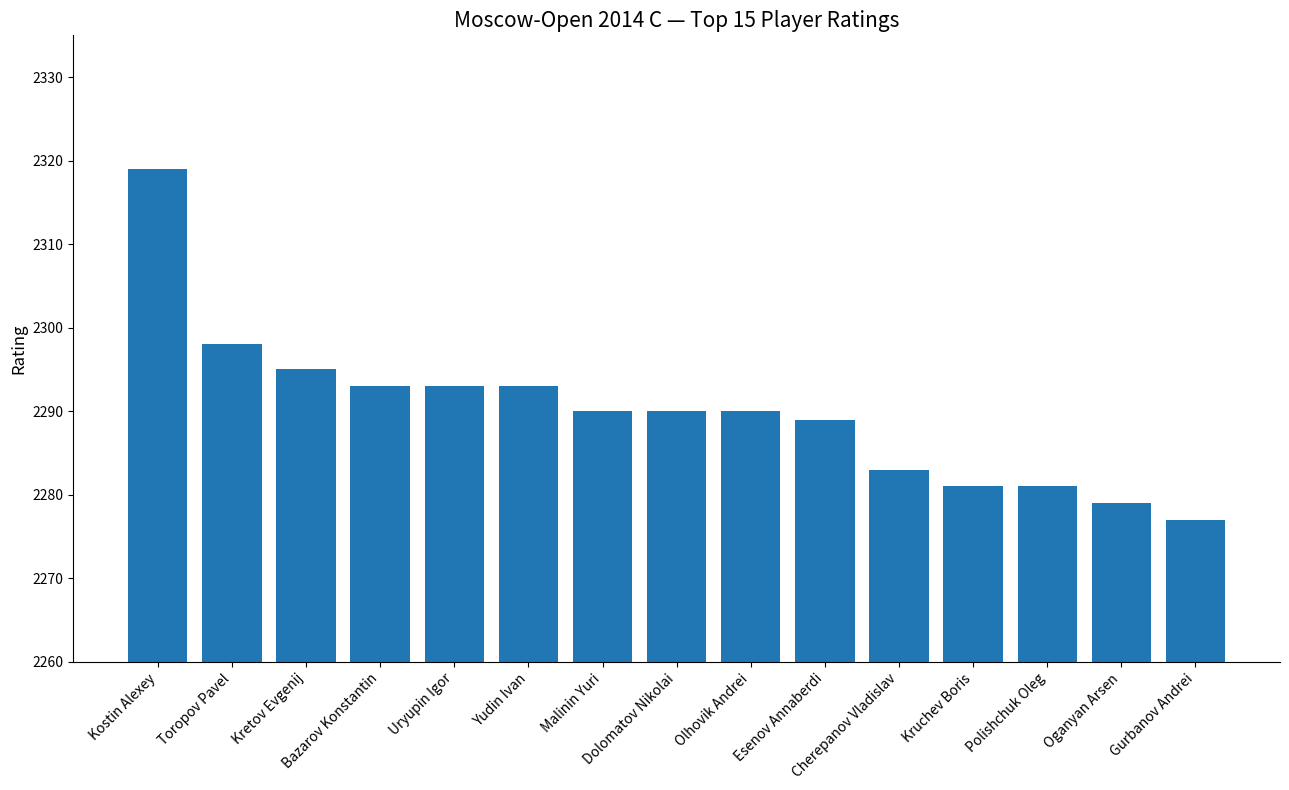

How many bars are there in total?

15